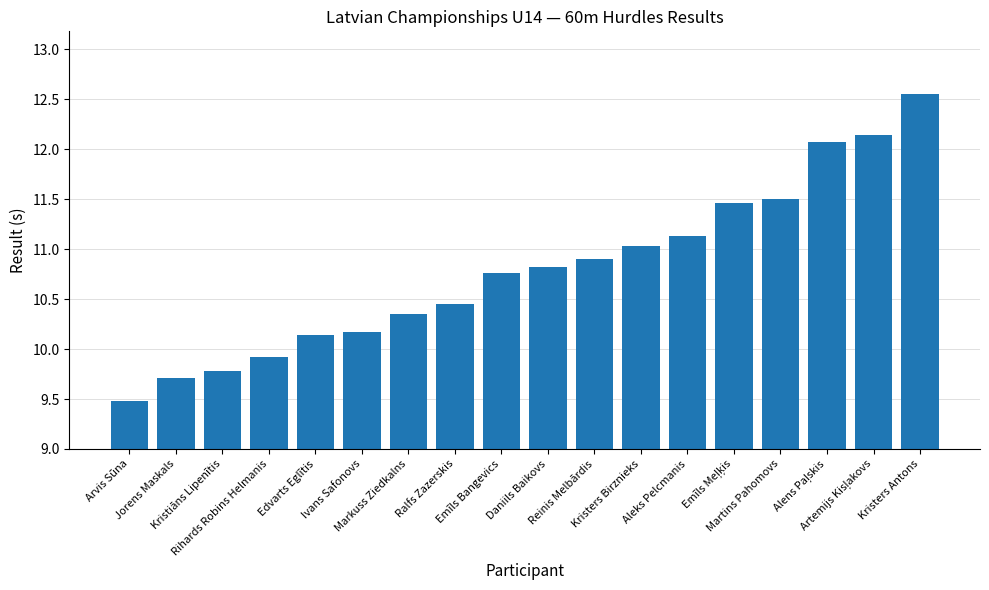

At which label does the data first exceed 10?

Edvarts Eglītis